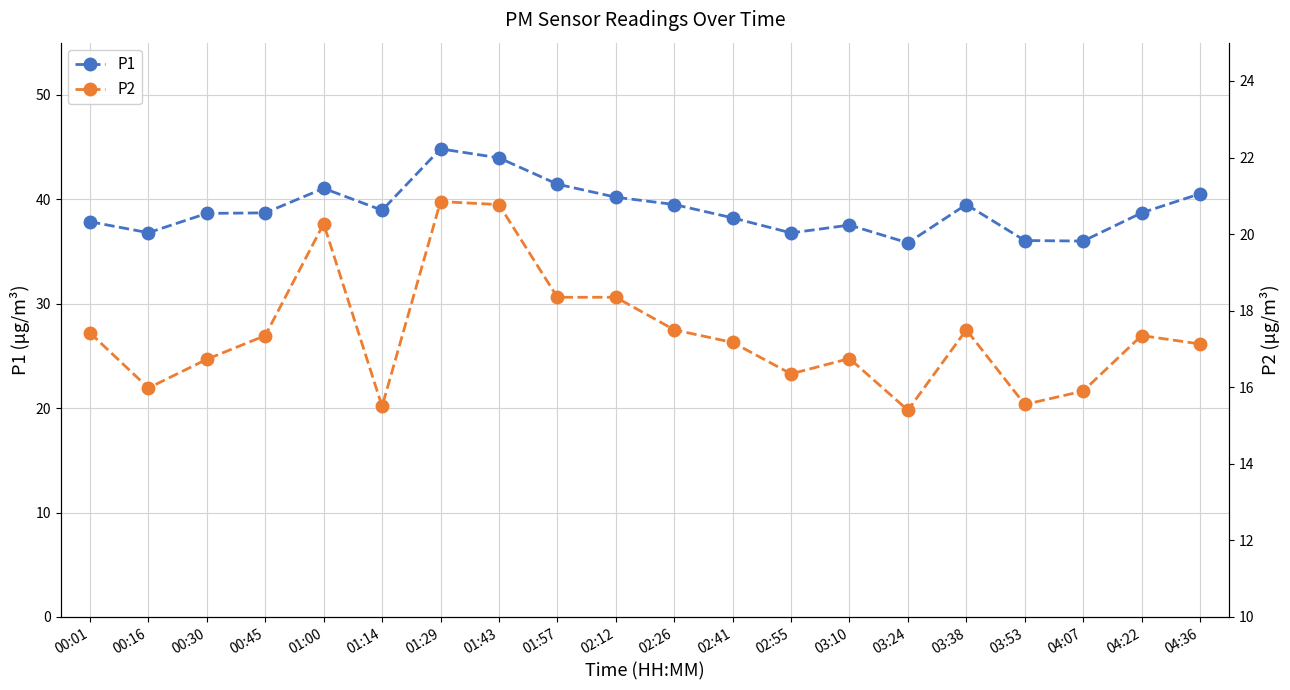

At which label does P1 reach its minimum?

03:24